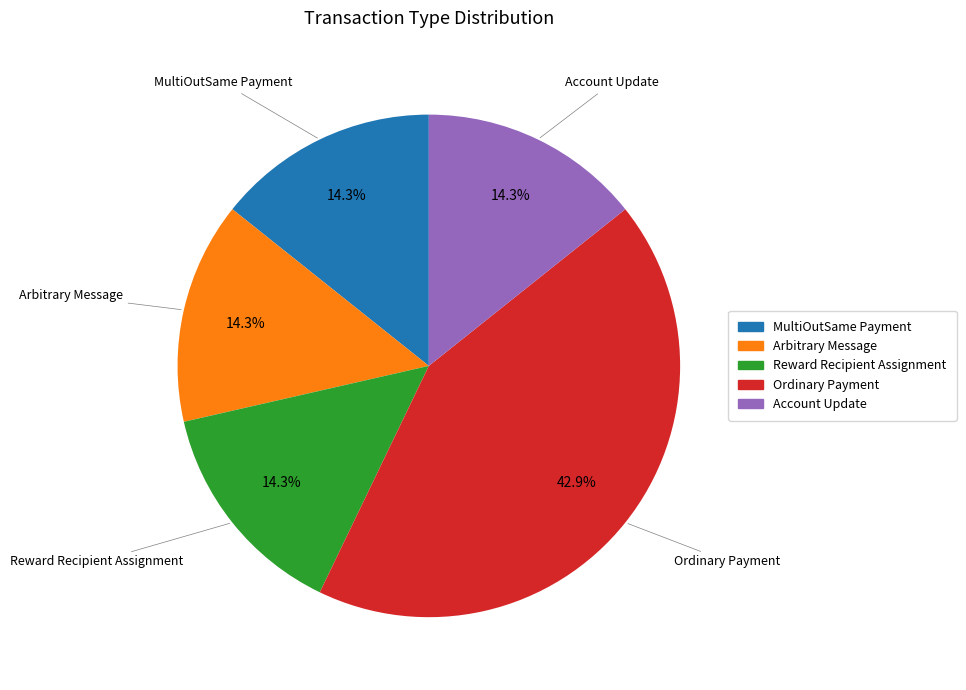

What is the largest slice in the pie chart?

Ordinary Payment